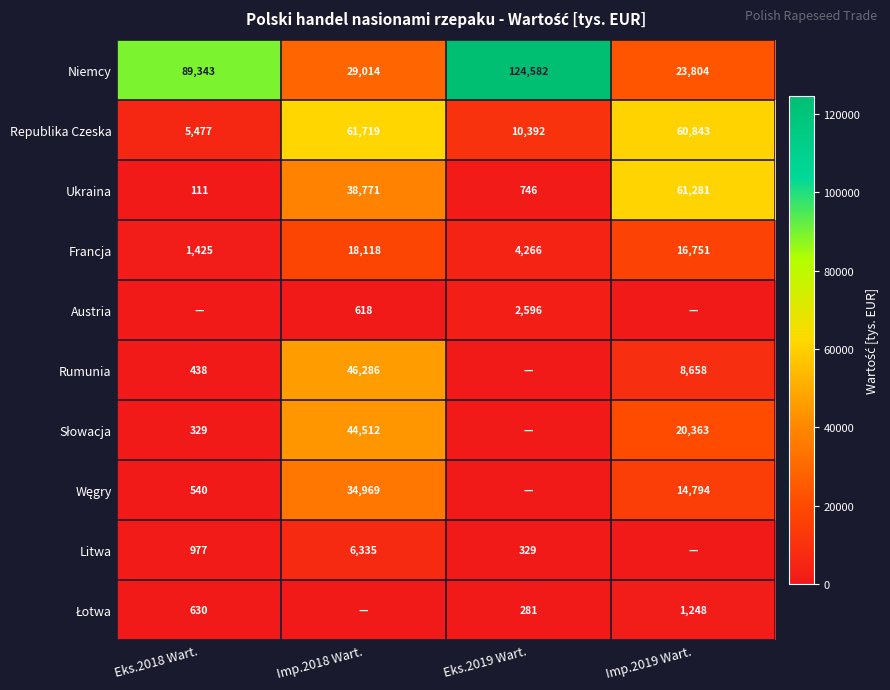

What is the sum of the Niemcy values at Imp.2019 Wart. and Eks.2018 Wart.?

113147